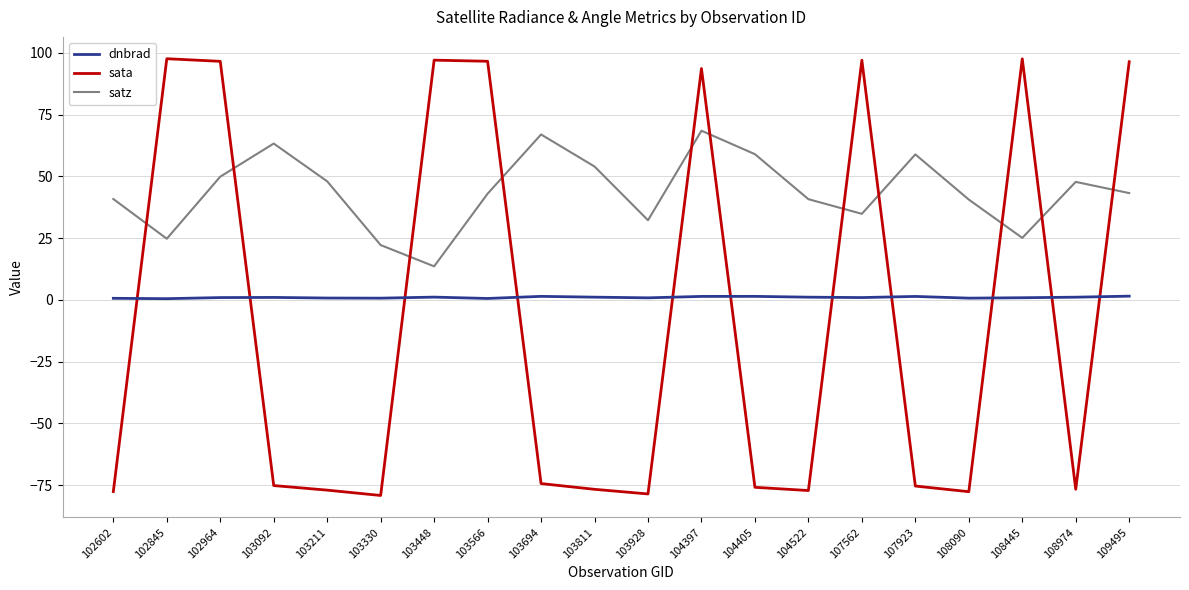

Is the value of sata at 108445 greater than the value of satz at 104522?

Yes